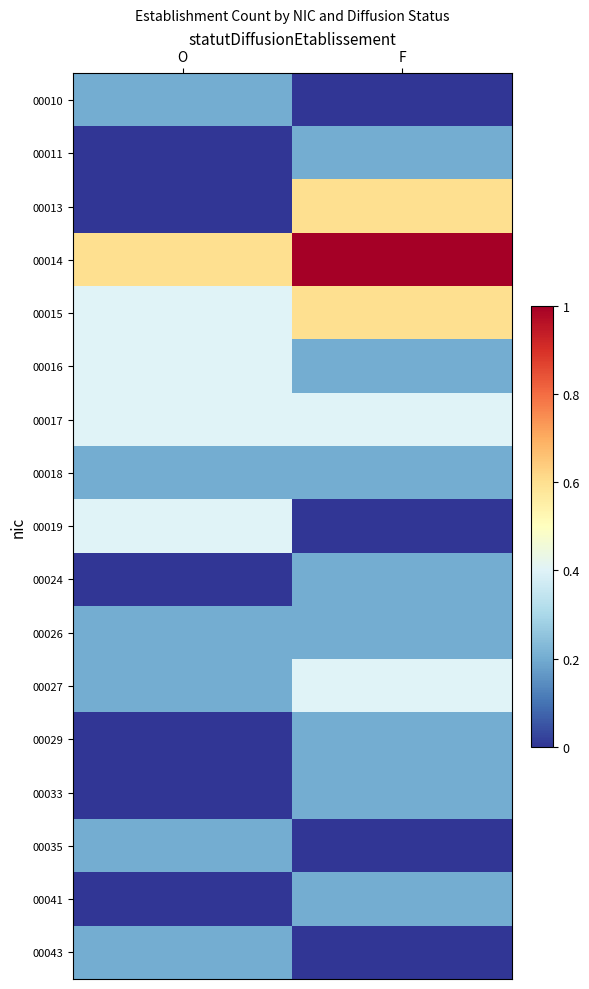

Reading left to right, transcribe all the data shown in this chart.

00010: O=0.2	F=0.0
00011: O=0.0	F=0.2
00013: O=0.0	F=0.6
00014: O=0.6	F=1.0
00015: O=0.4	F=0.6
00016: O=0.4	F=0.2
00017: O=0.4	F=0.4
00018: O=0.2	F=0.2
00019: O=0.4	F=0.0
00024: O=0.0	F=0.2
00026: O=0.2	F=0.2
00027: O=0.2	F=0.4
00029: O=0.0	F=0.2
00033: O=0.0	F=0.2
00035: O=0.2	F=0.0
00041: O=0.0	F=0.2
00043: O=0.2	F=0.0